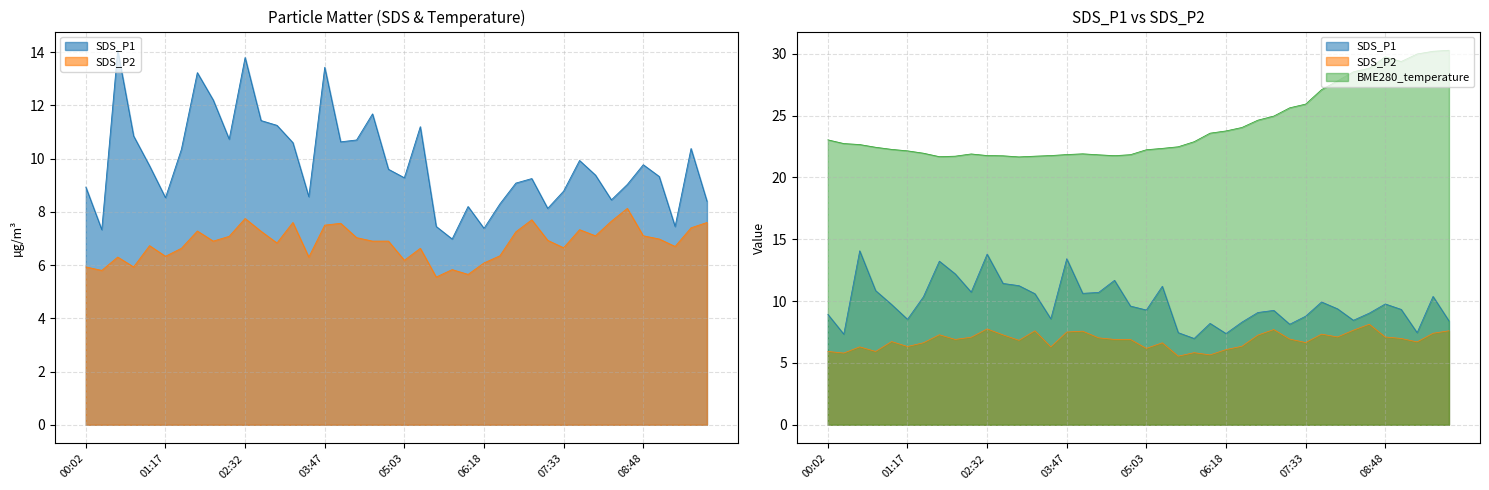

True or false: SDS_P1 has more than 1 interior local peaks.

True